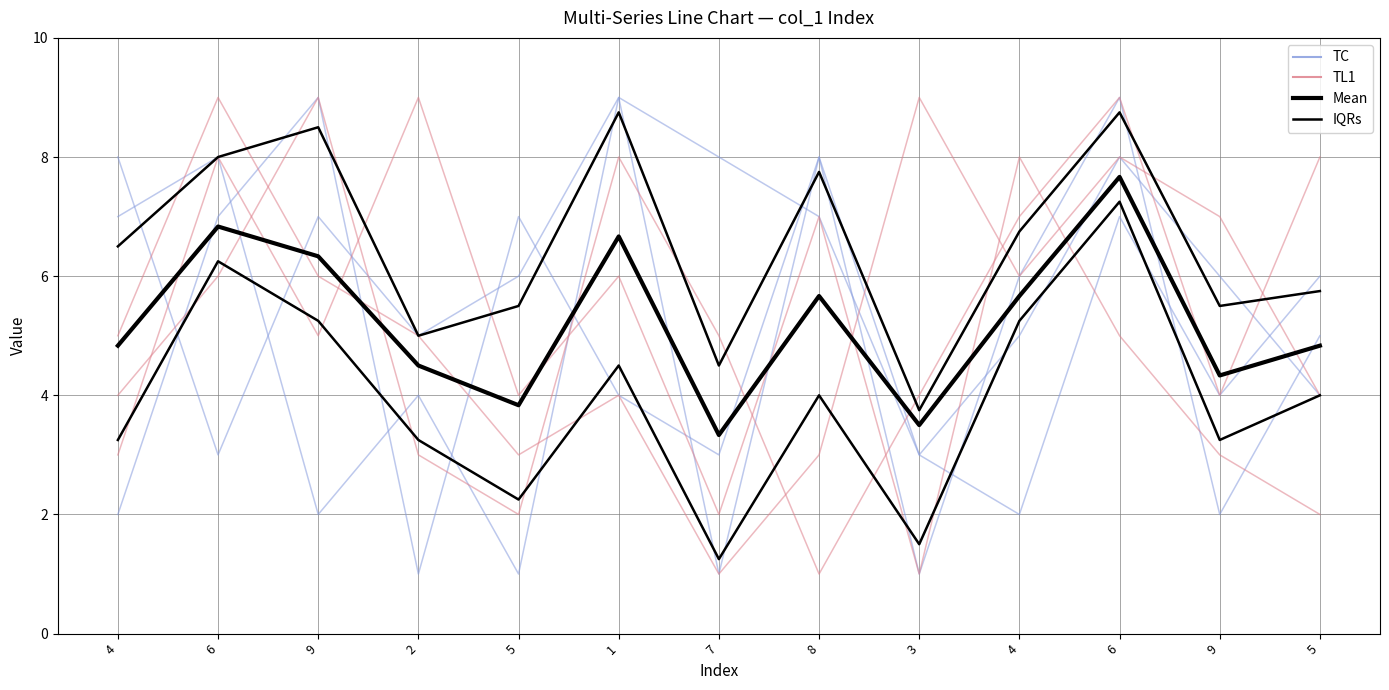

Where is col_4_group nearest to the value 5?

4